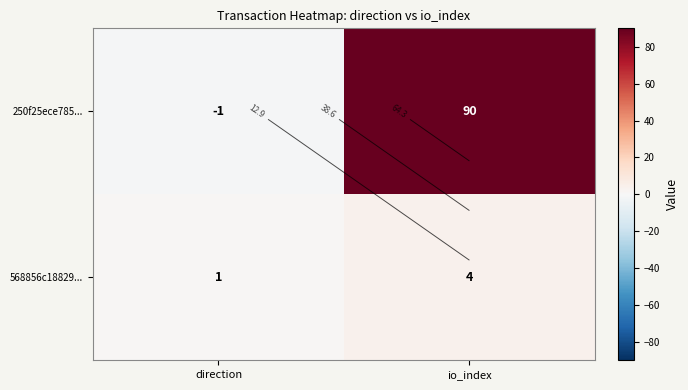

How many distinct data groups are displayed?

2